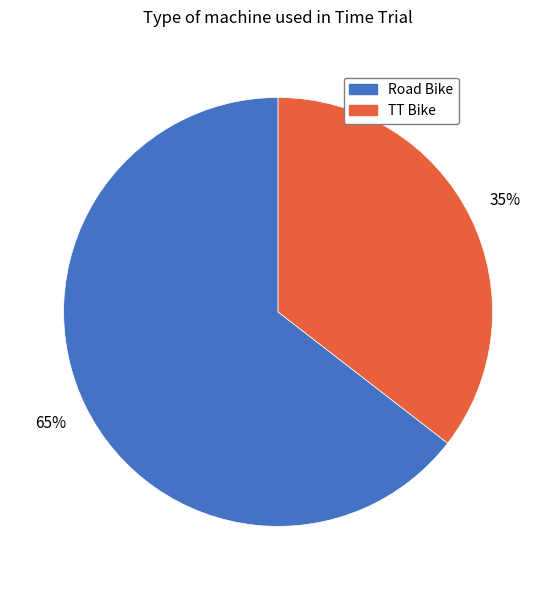

The Road Bike slice represents 79% of the pie. True or false?

False